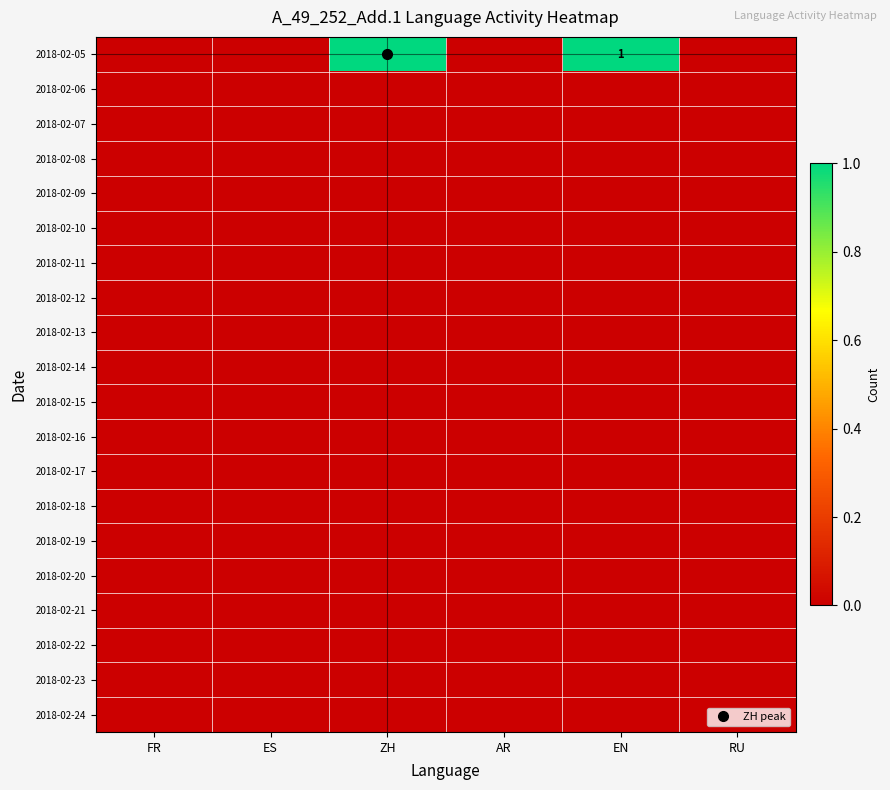

Between AR and ZH, which is larger?

ZH